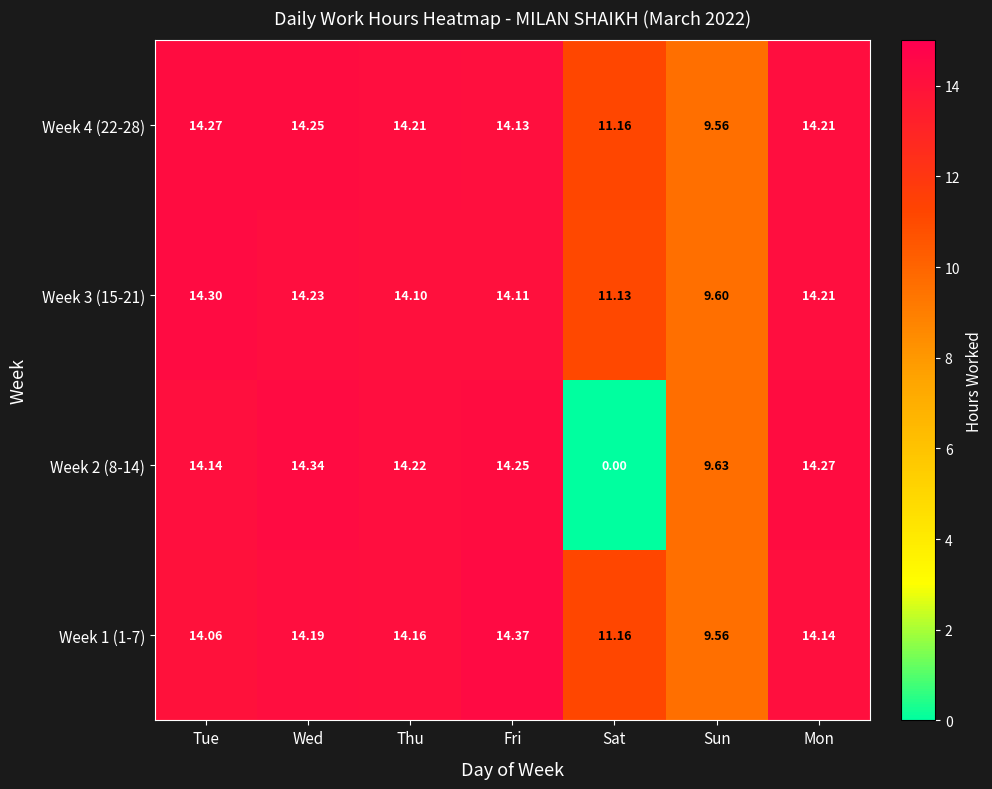

Which series has the widest spread of values?

Week 2 (8-14)